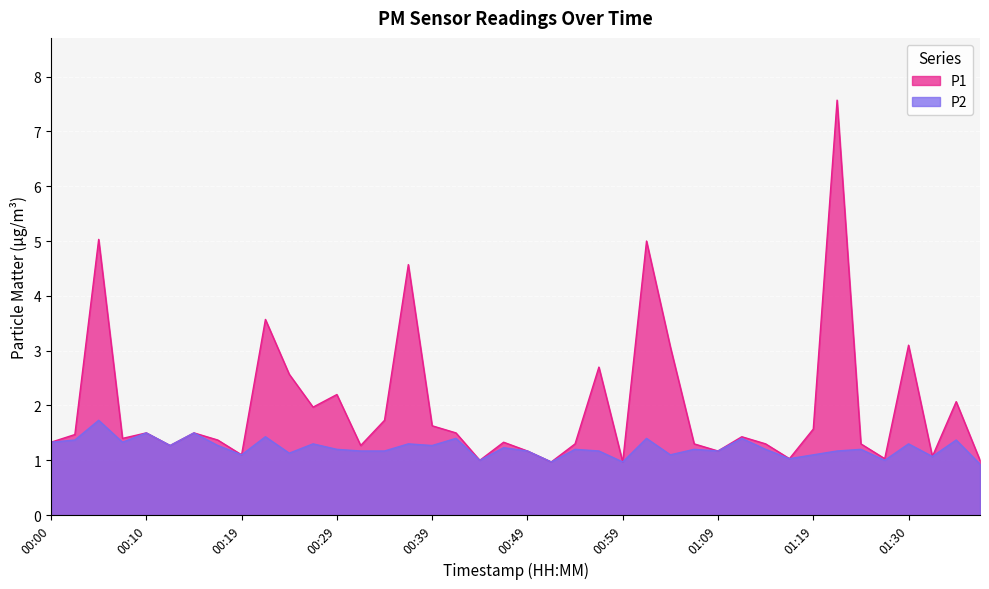

True or false: P1 and P2 cross at least once.

False